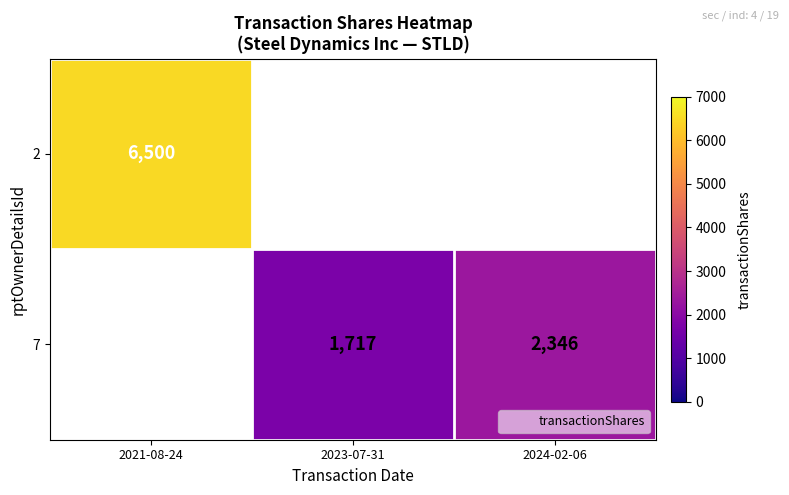

Where is 2 nearest to the value 6500?

2021-08-24